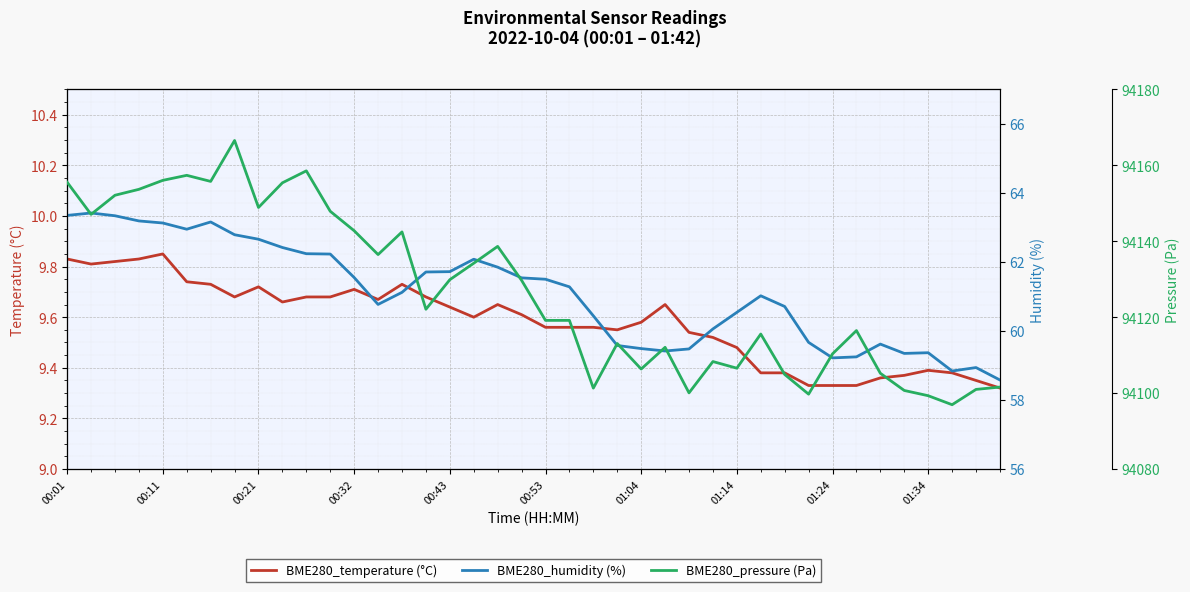

Reading right to left, extract all data points from this chart.

BME280_temperature (°C): 9.3	9.3	9.4	9.4	9.4	9.4	9.3	9.3	9.3	9.4	9.4	9.5	9.5	9.5	9.7	9.6	9.6	9.6	9.6	9.6	9.6	9.7	9.6	9.6	9.7	9.7	9.7	9.7	9.7	9.7	9.7	9.7	9.7	9.7	9.7	9.8	9.8	9.8	9.8	9.8
BME280_humidity (%): 58.6	58.9	58.8	59.4	59.4	59.6	59.2	59.2	59.7	60.7	61.0	60.5	60.1	59.5	59.4	59.5	59.6	60.4	61.3	61.5	61.5	61.9	62.1	61.7	61.7	61.1	60.8	61.5	62.2	62.2	62.4	62.7	62.8	63.2	63.0	63.1	63.2	63.3	63.4	63.4
BME280_pressure (Pa): 94101.6	94101.0	94096.9	94099.3	94100.7	94105.2	94116.5	94110.3	94099.7	94104.9	94115.6	94106.6	94108.3	94100.1	94112.1	94106.3	94113.1	94101.3	94119.2	94119.2	94129.7	94138.7	94134.2	94129.9	94122.1	94142.5	94136.5	94142.8	94147.9	94158.6	94155.4	94148.9	94166.6	94155.8	94157.4	94156.1	94153.7	94152.1	94147.1	94155.6